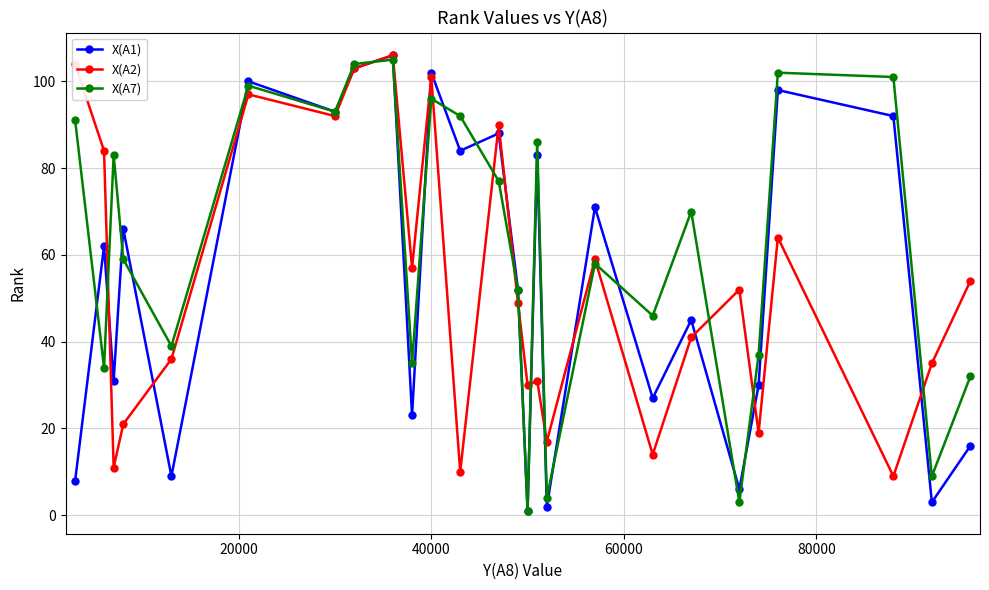

True or false: X(A1) has more than 1 points higher than both neighbors.

True